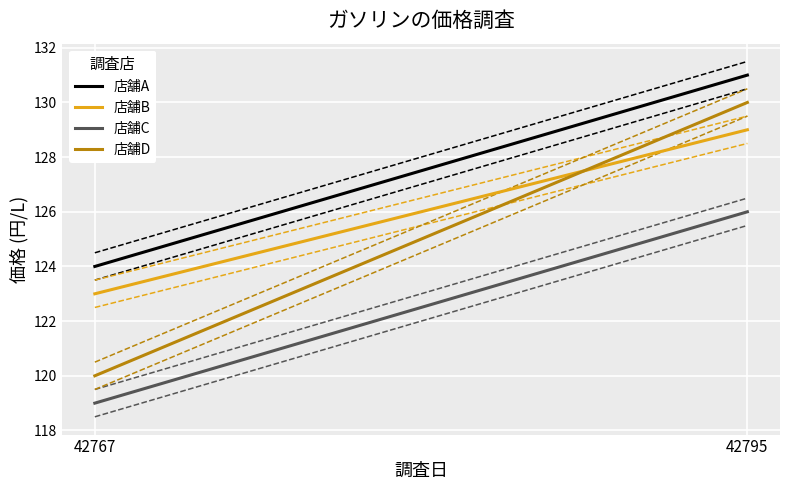

The 店舗B series shows 123 at 42767. True or false?

True